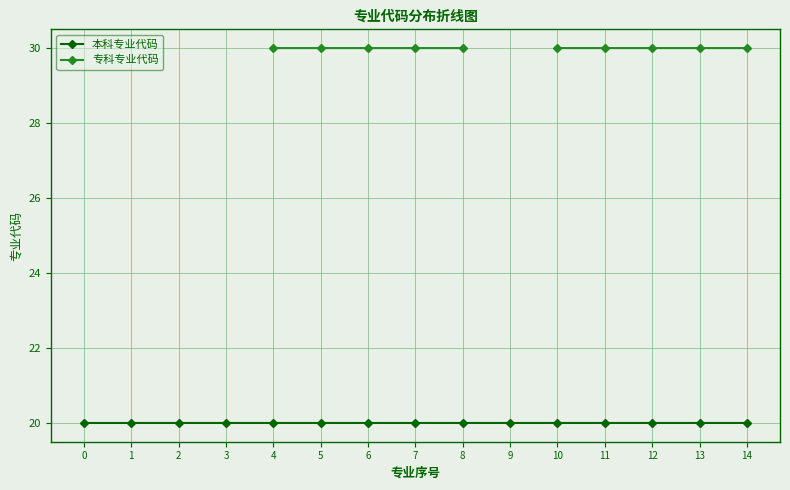

The 本科专业代码 series shows 32.7 at 12. True or false?

False